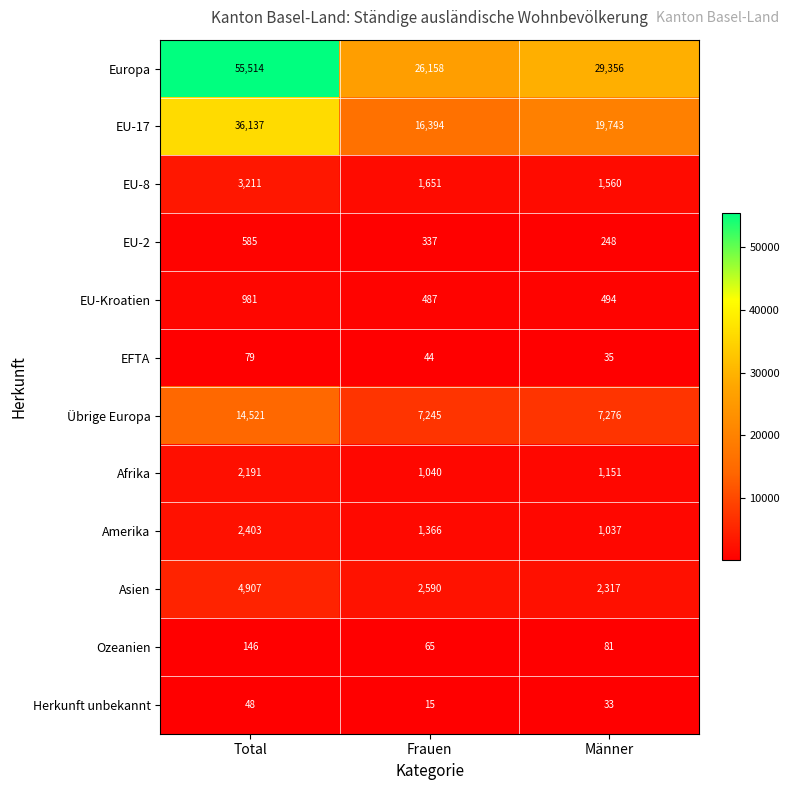

True or false: Herkunft unbekannt has a value of 15 at Frauen.

True